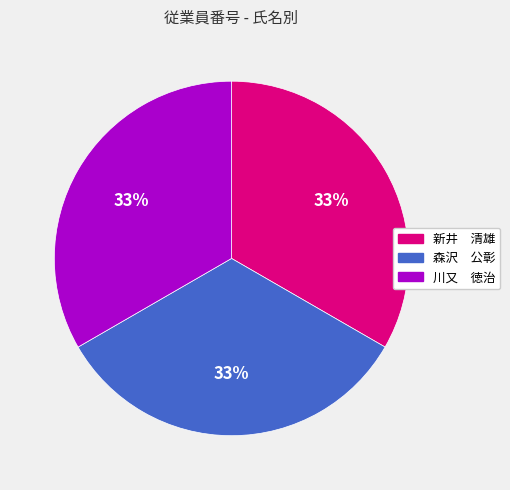

Does any single category account for the majority?

No